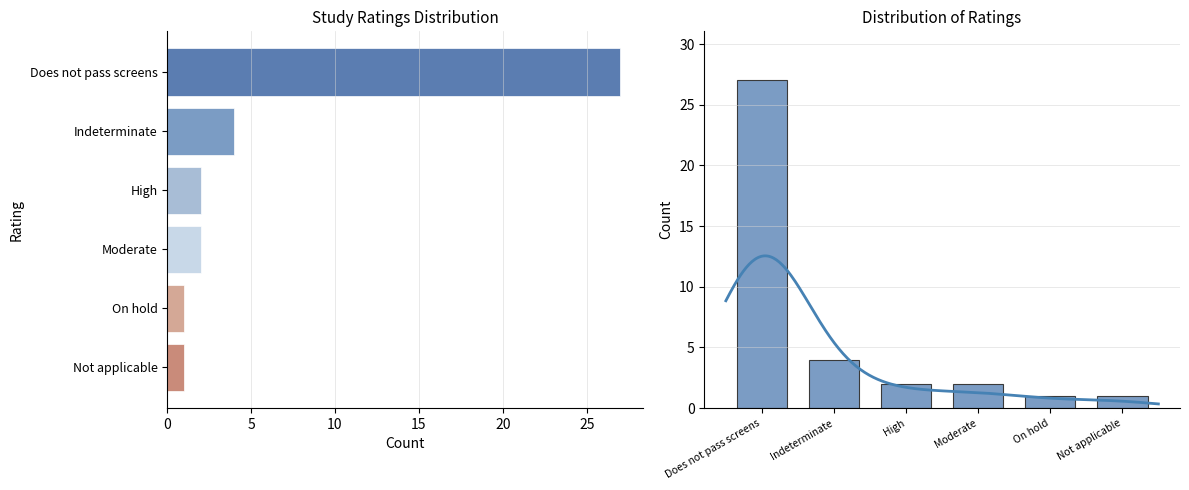

What is the maximum value shown in the chart?

27